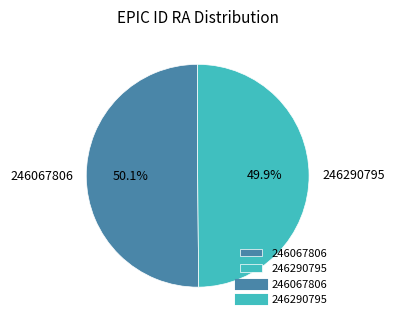

To the nearest percent, what is the average slice percentage?

50%